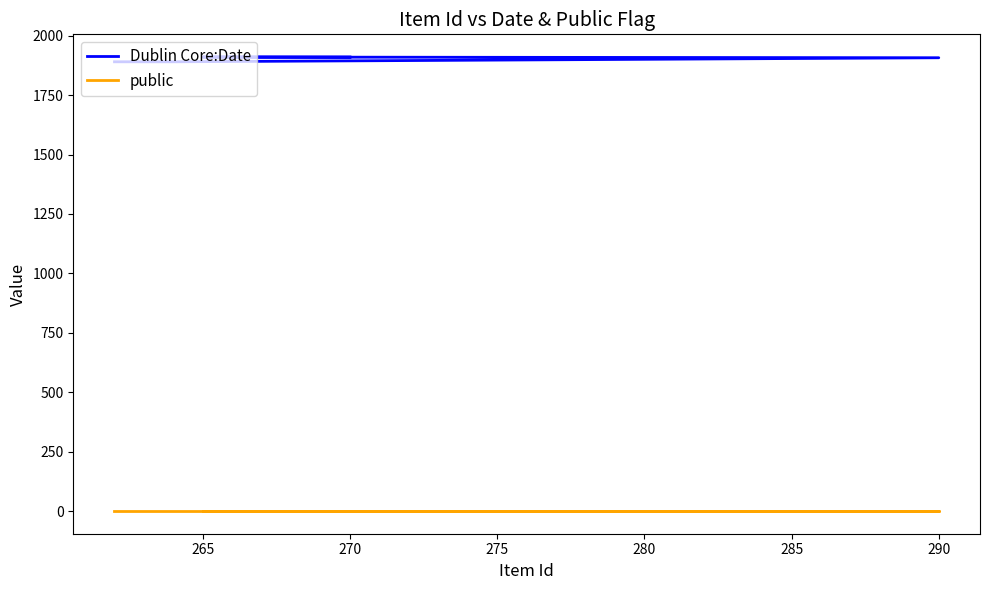

What is the label of the 9th point from the right?

265